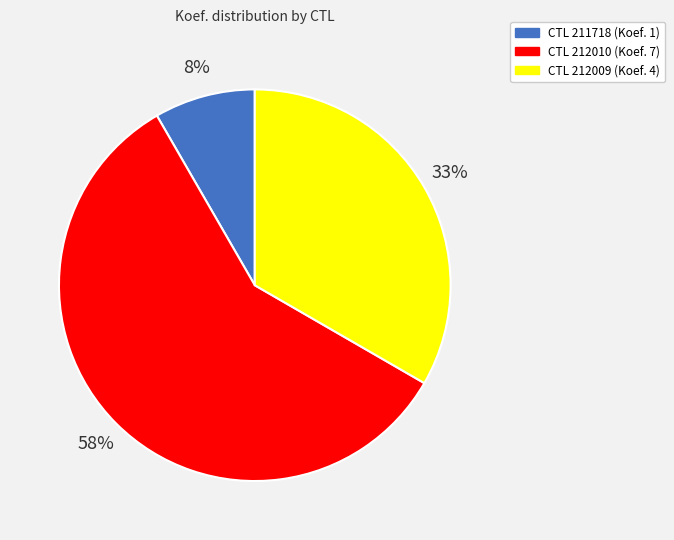

To the nearest percent, what is the average slice percentage?

33%